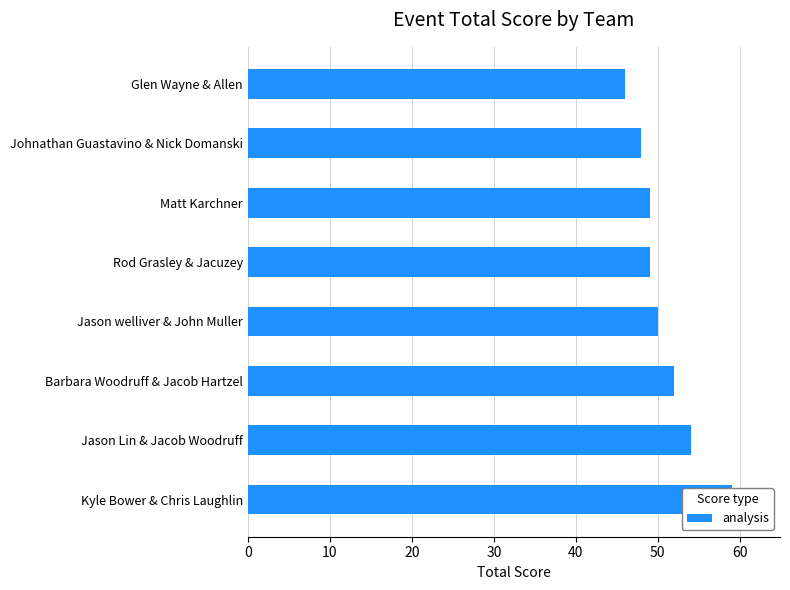

Which has a higher value, Jason welliver & John Muller or Johnathan Guastavino & Nick Domanski?

Jason welliver & John Muller